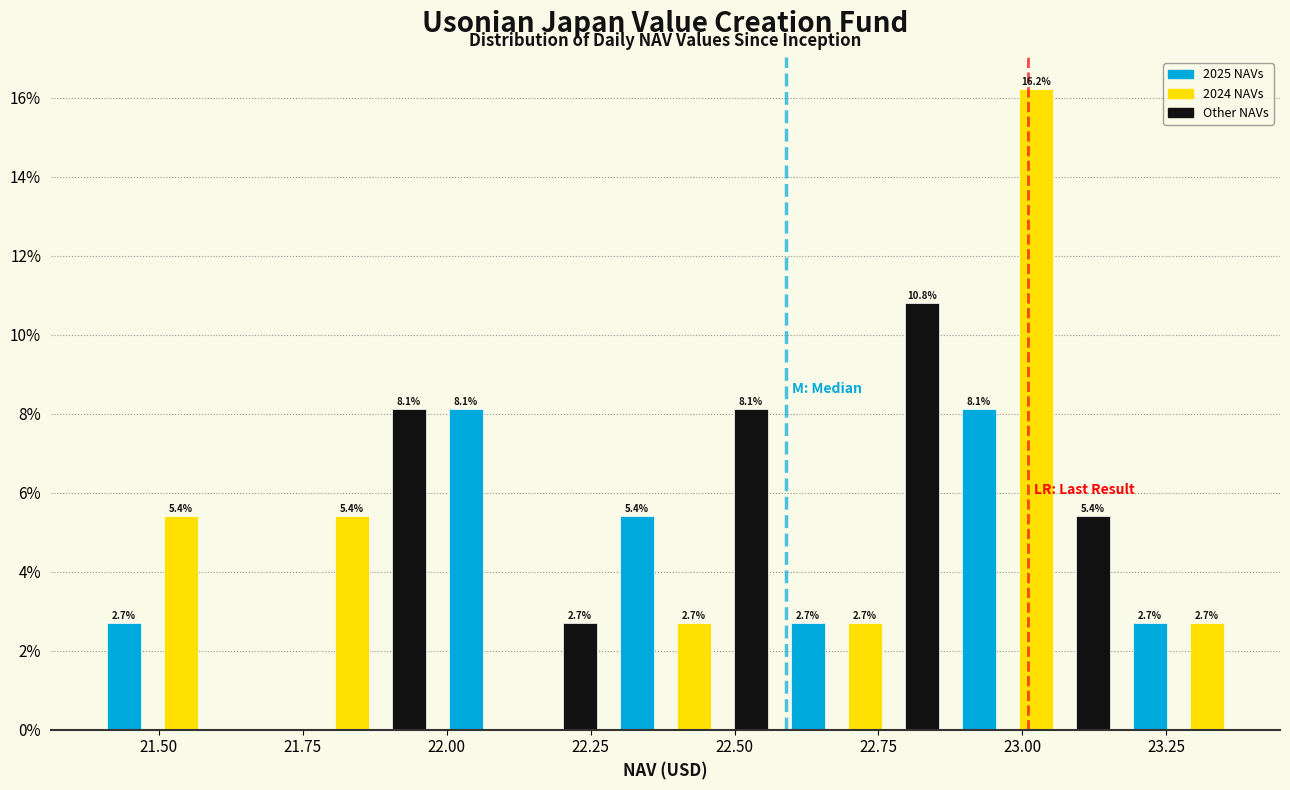

Read against the x-axis, roughly where is the centre of the tallest bar?

23.00